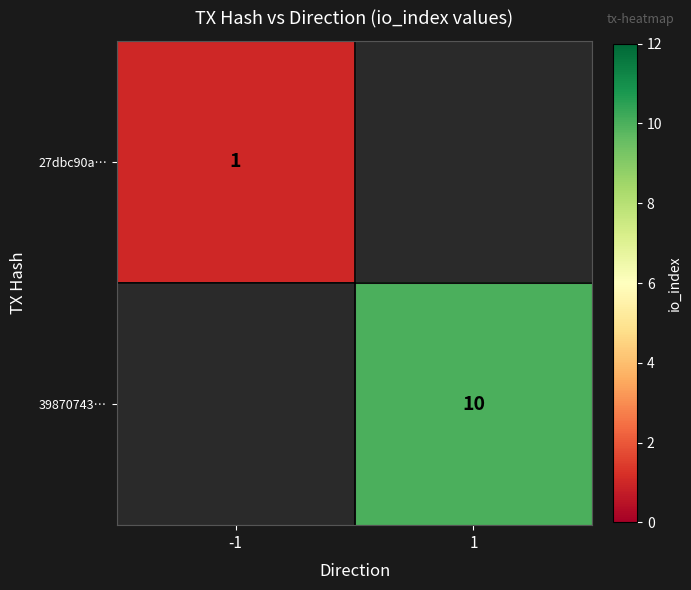

The 39870743… series shows 13.8 at 1. True or false?

False